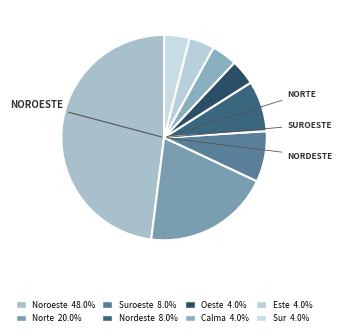

How many segments does this pie chart have?

8